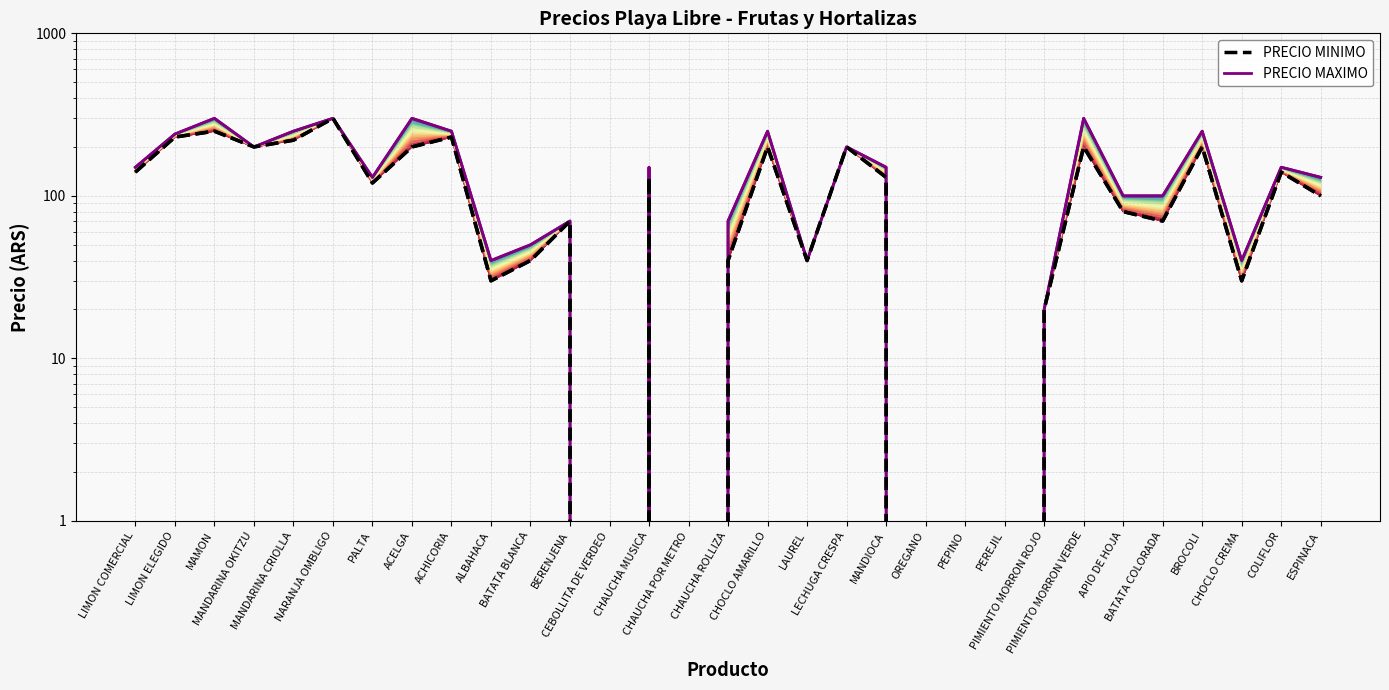

True or false: PRECIO MAXIMO and PRECIO MINIMO cross at least once.

False